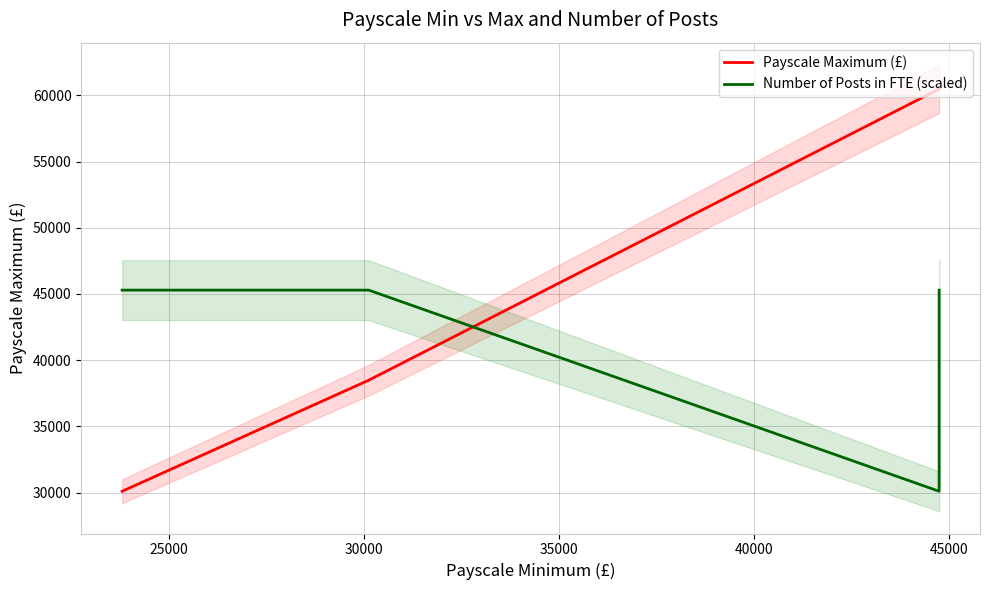

Count the number of data series in this chart.

2